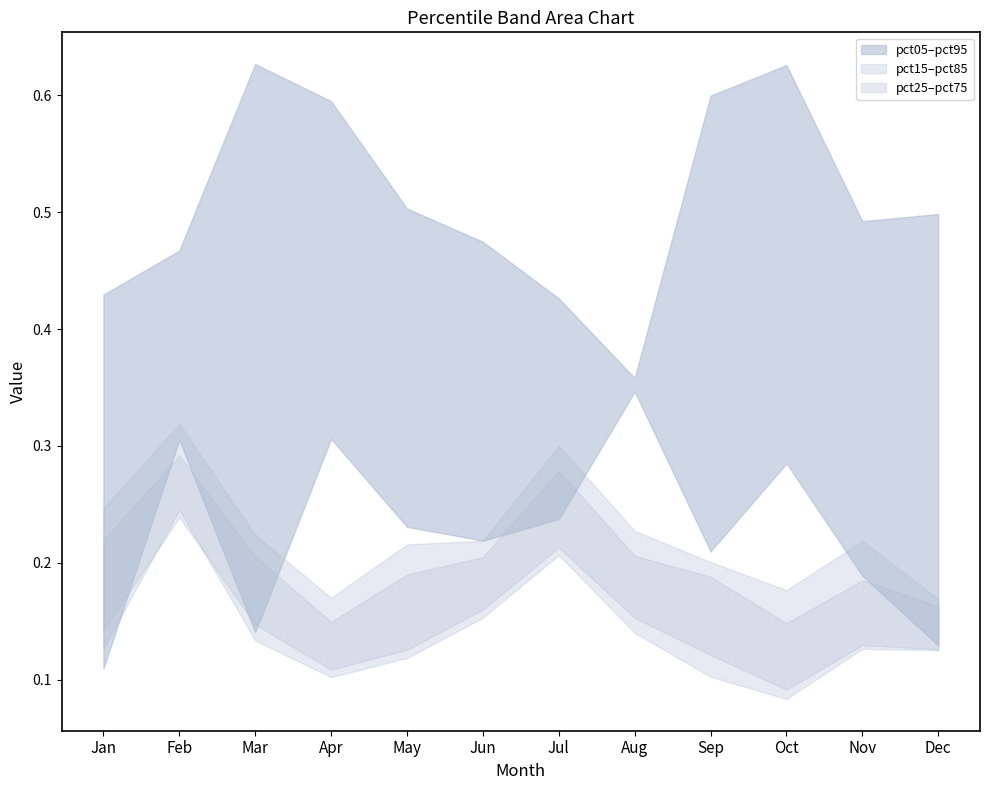

What is the value of the pct15 point at the 2nd from the left?

0.2